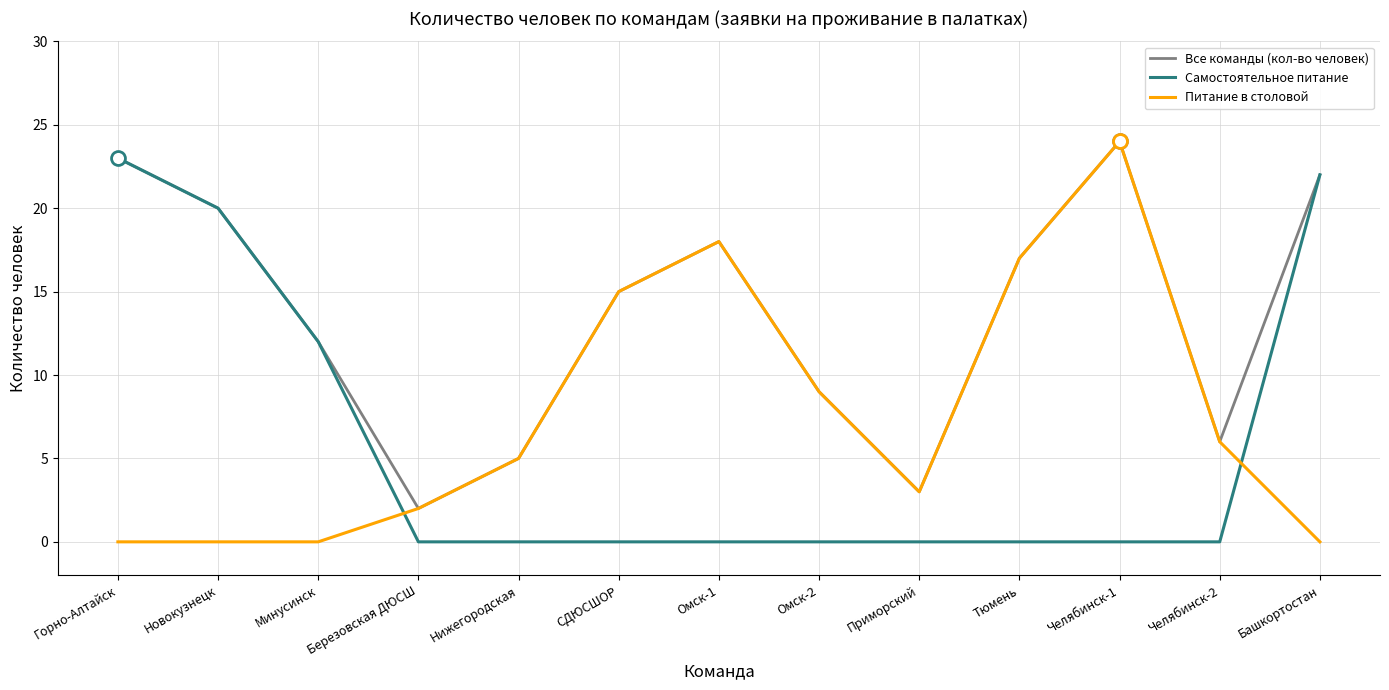

The value of Все команды (кол-во человек) at Березовская ДЮСШ is 3. True or false?

False